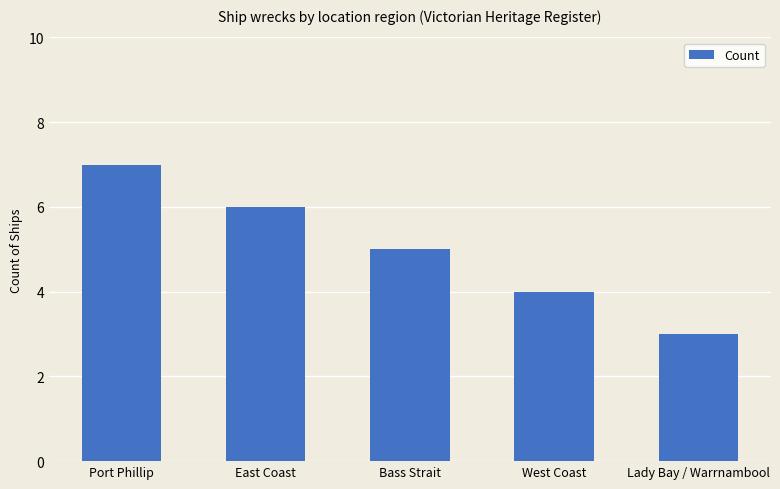

Which category has the lowest value across all series?

Lady Bay / Warrnambool